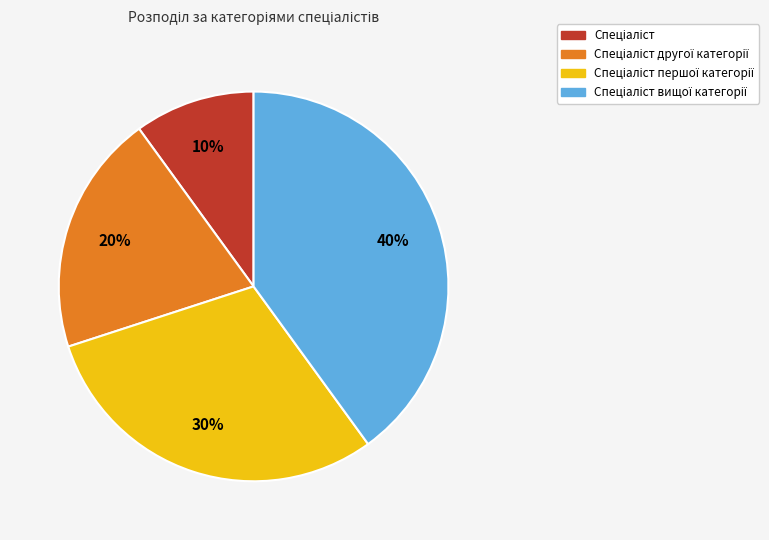

Is there any slice that represents more than half of the pie?

No